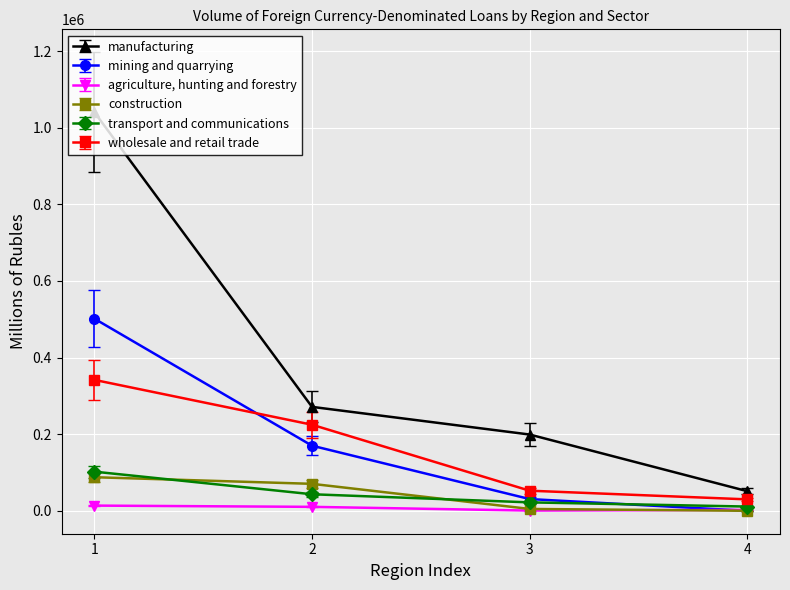

The value of manufacturing at 4 is 51169. True or false?

True